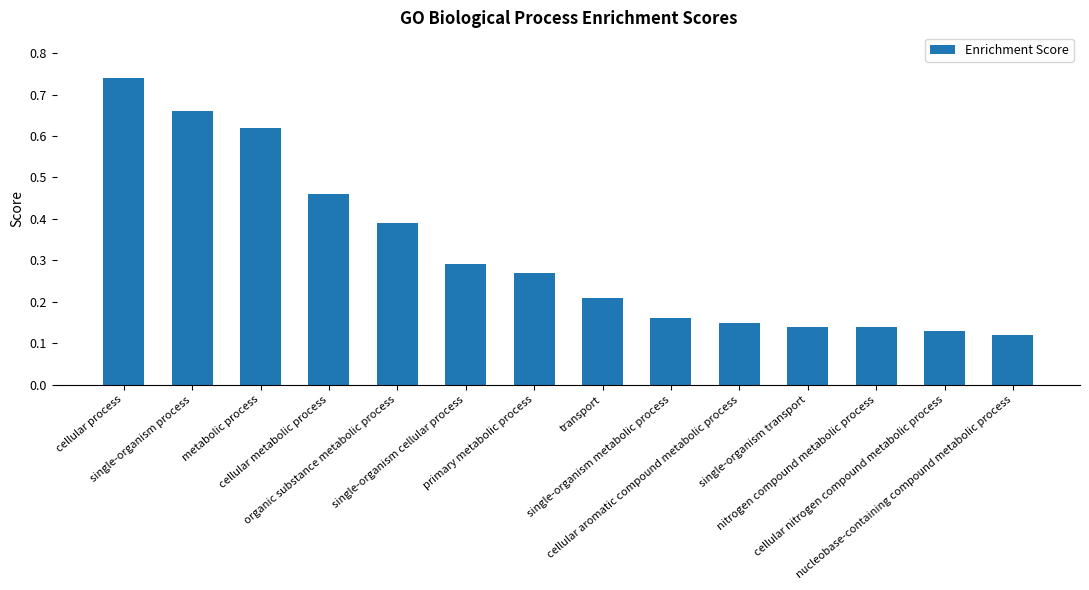

Count the values in the range 0 to 1.

14